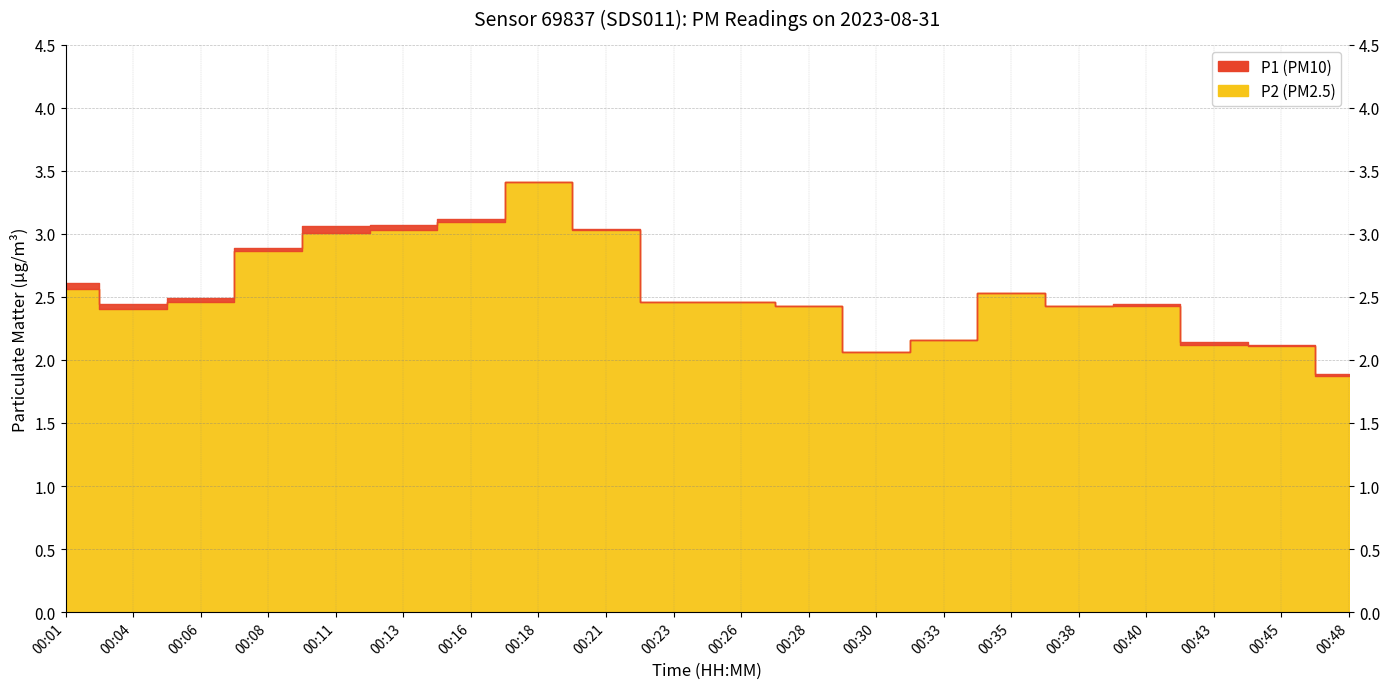

True or false: P1 has more than 0 points higher than both neighbors.

True